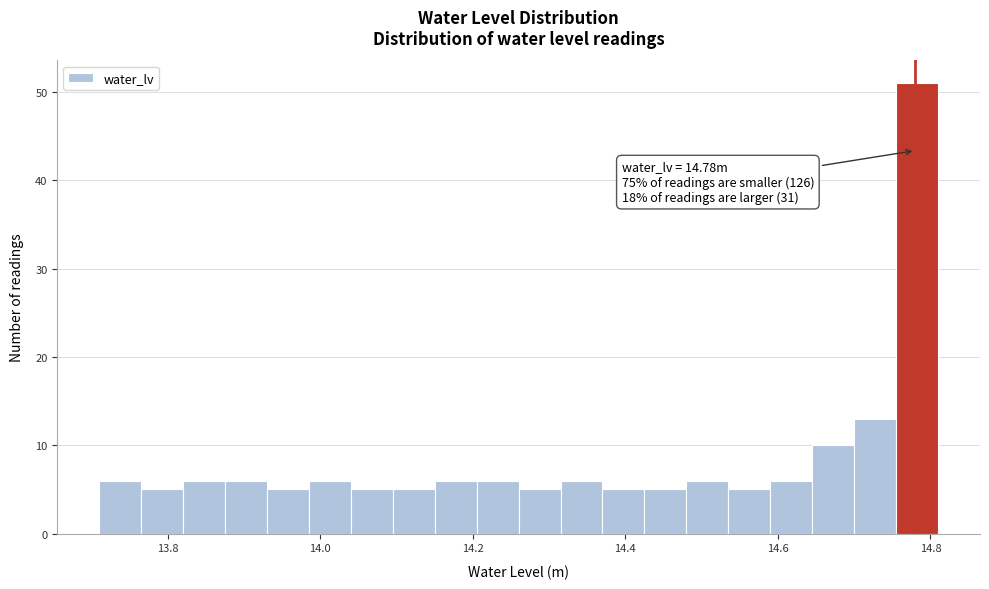

Around what value on the x-axis is the tallest bar? Give the approximate position of its centre, as read against the axis.

14.78